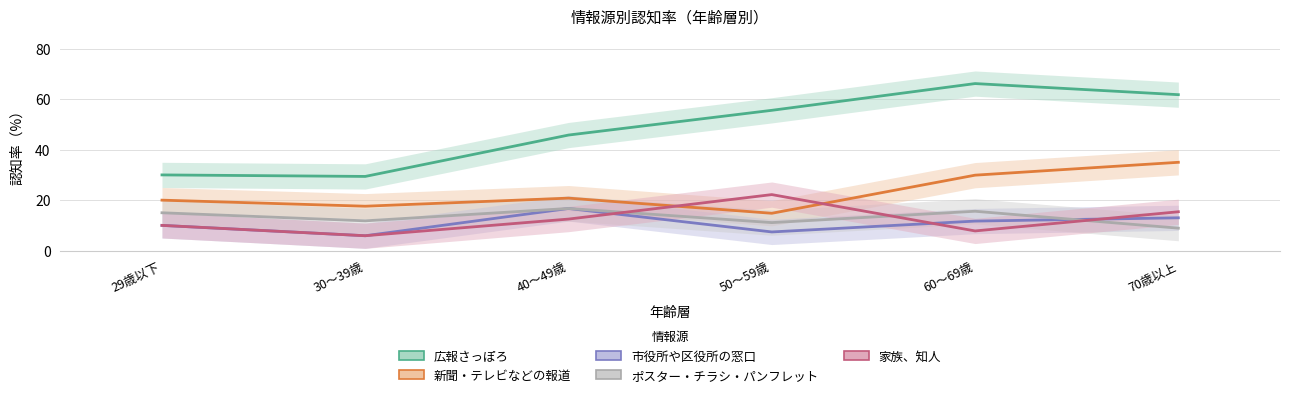

Rank the categories by 広報さっぽろ value from lowest to highest.

30～39歳, 29歳以下, 40～49歳, 50～59歳, 70歳以上, 60～69歳